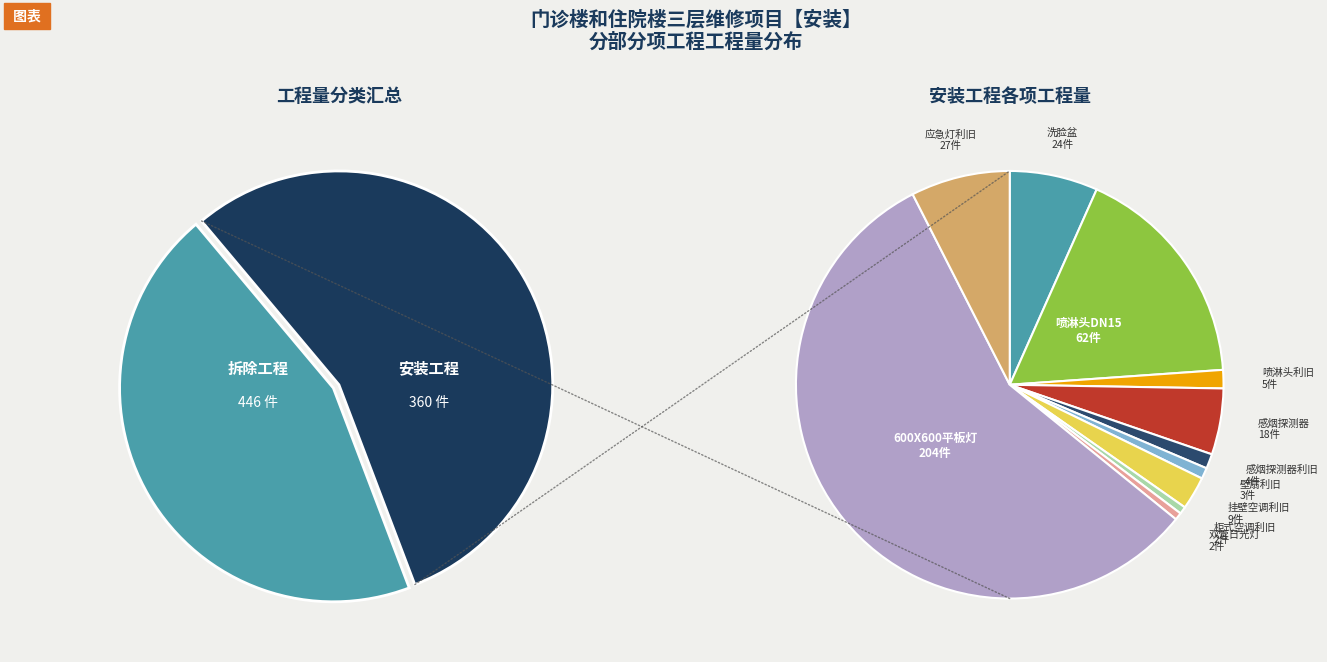

To the nearest percent, what portion does 3 represent?

1%